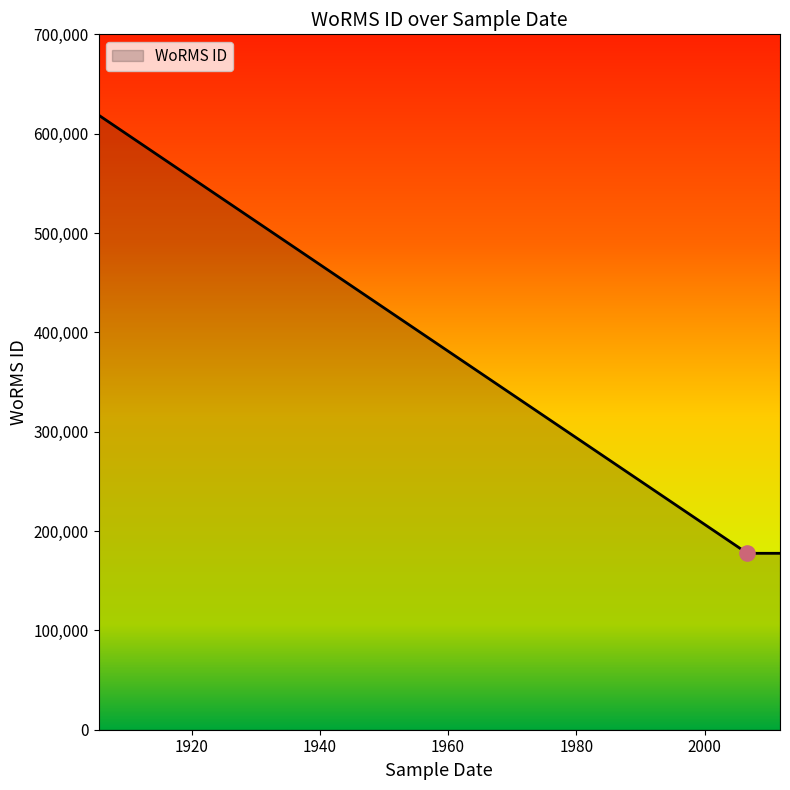

Approximately how many times larger is the value at 01-09-2006 compared to 03-10-2011?

1.0